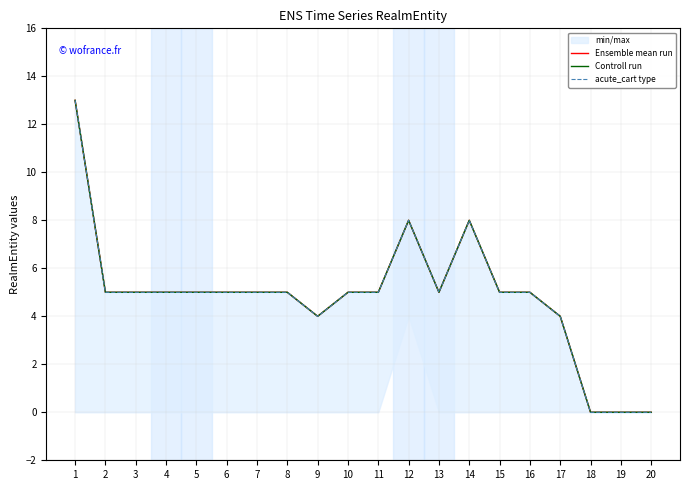

Where is Ensemble mean run nearest to the value 6?

2